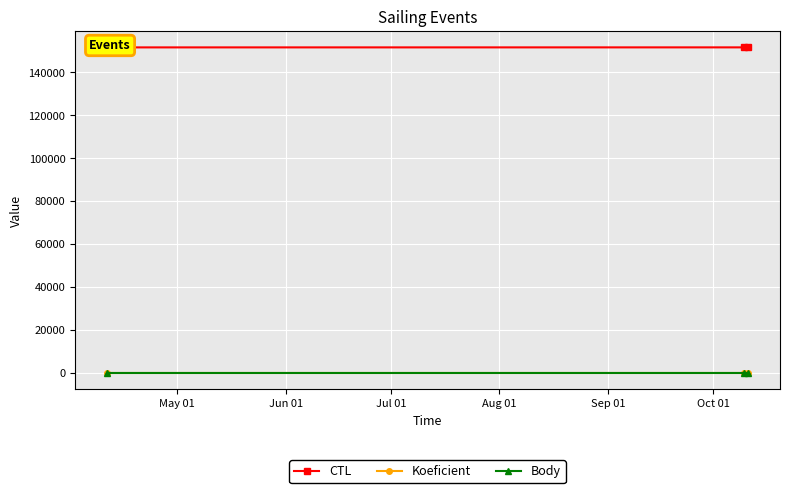

What is the greatest value displayed?

151630.0